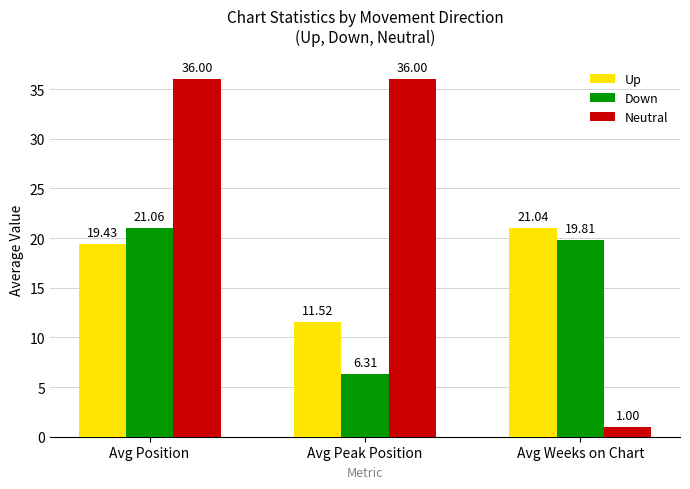

What is the label of the 1st bar from the right?

Avg Weeks on Chart